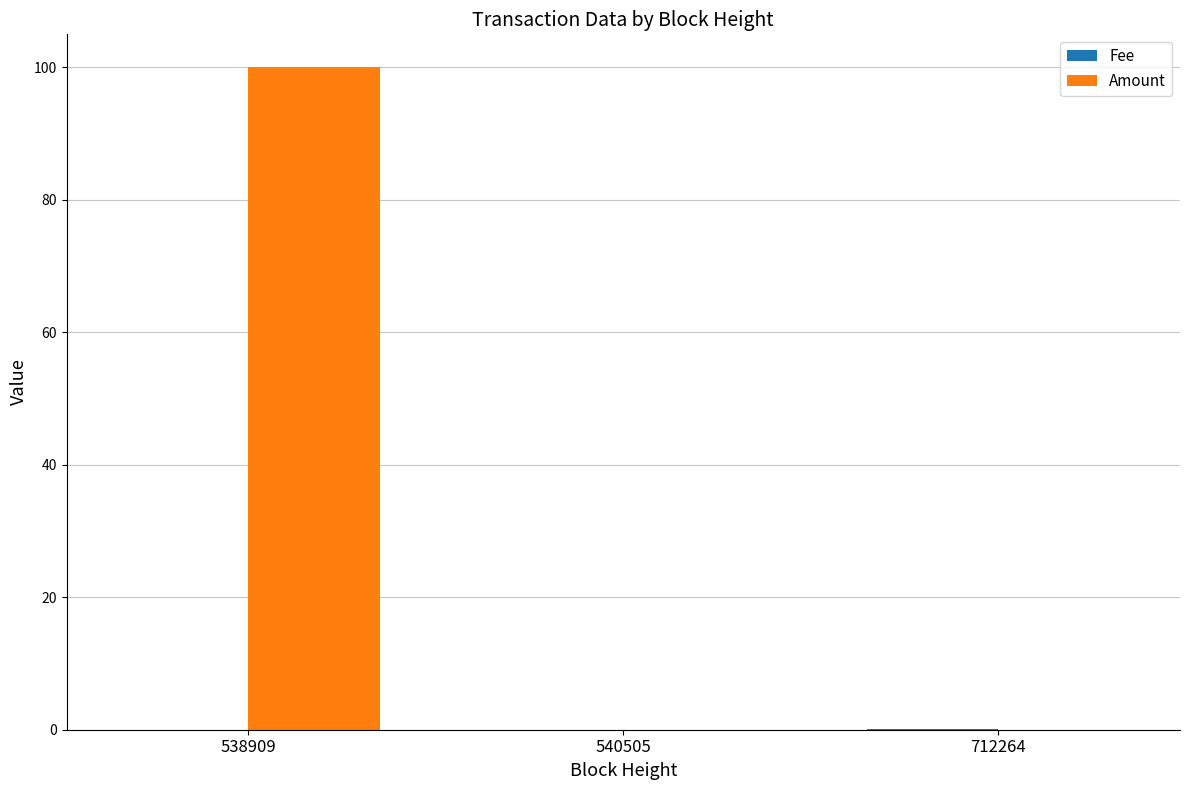

Is it true that Amount equals 41.1 at 712264?

False